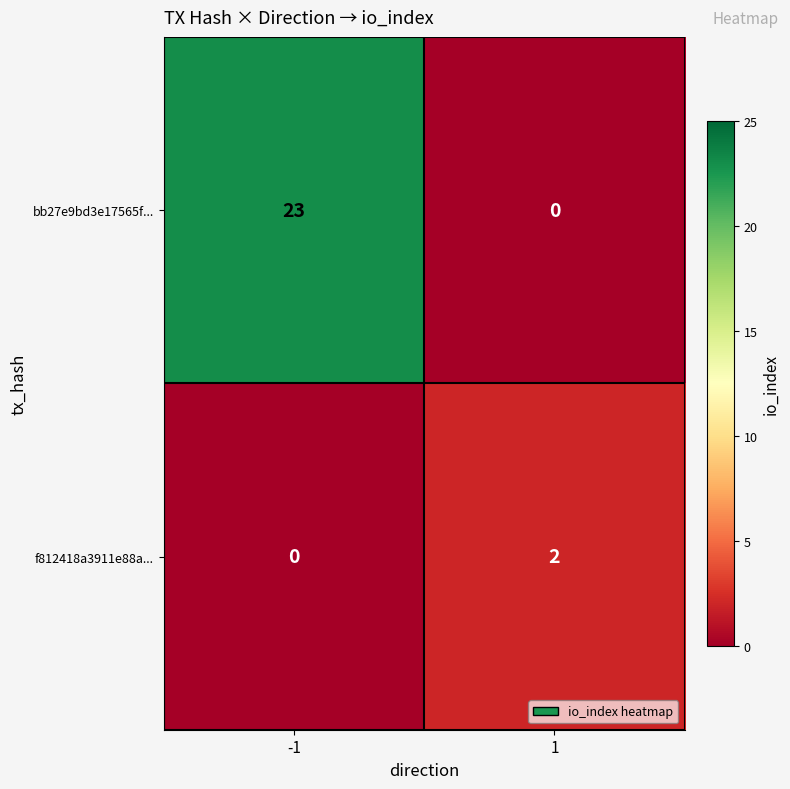

The f812418a3911e88a... series shows 2 at 1. True or false?

True